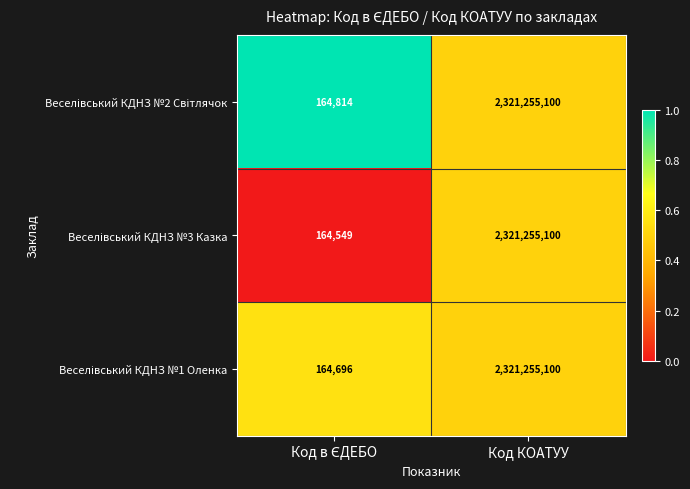

At which category is the sum across all series the highest?

Код КОАТУУ